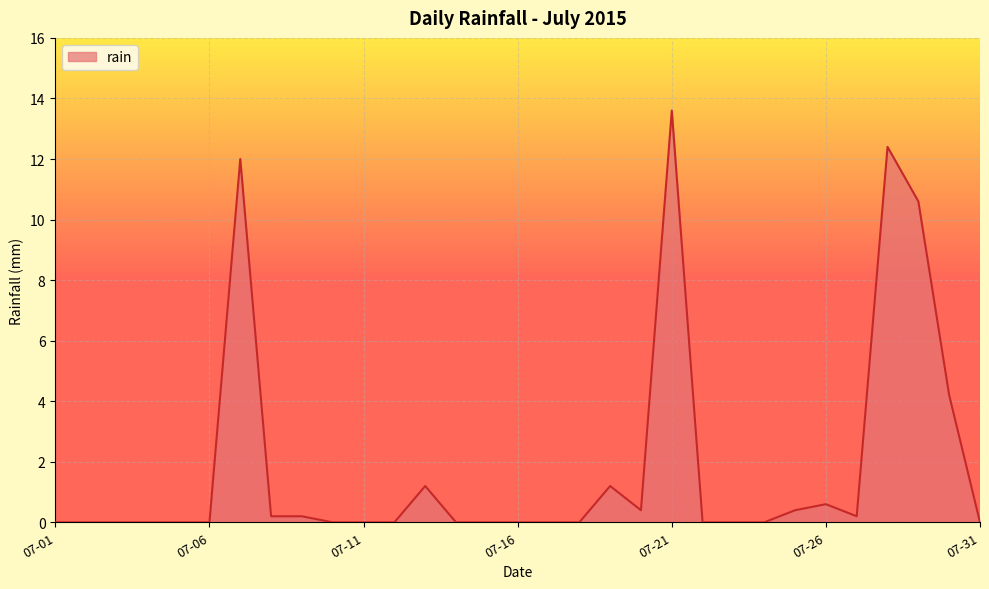

What is the difference between the maximum and minimum values?

13.6